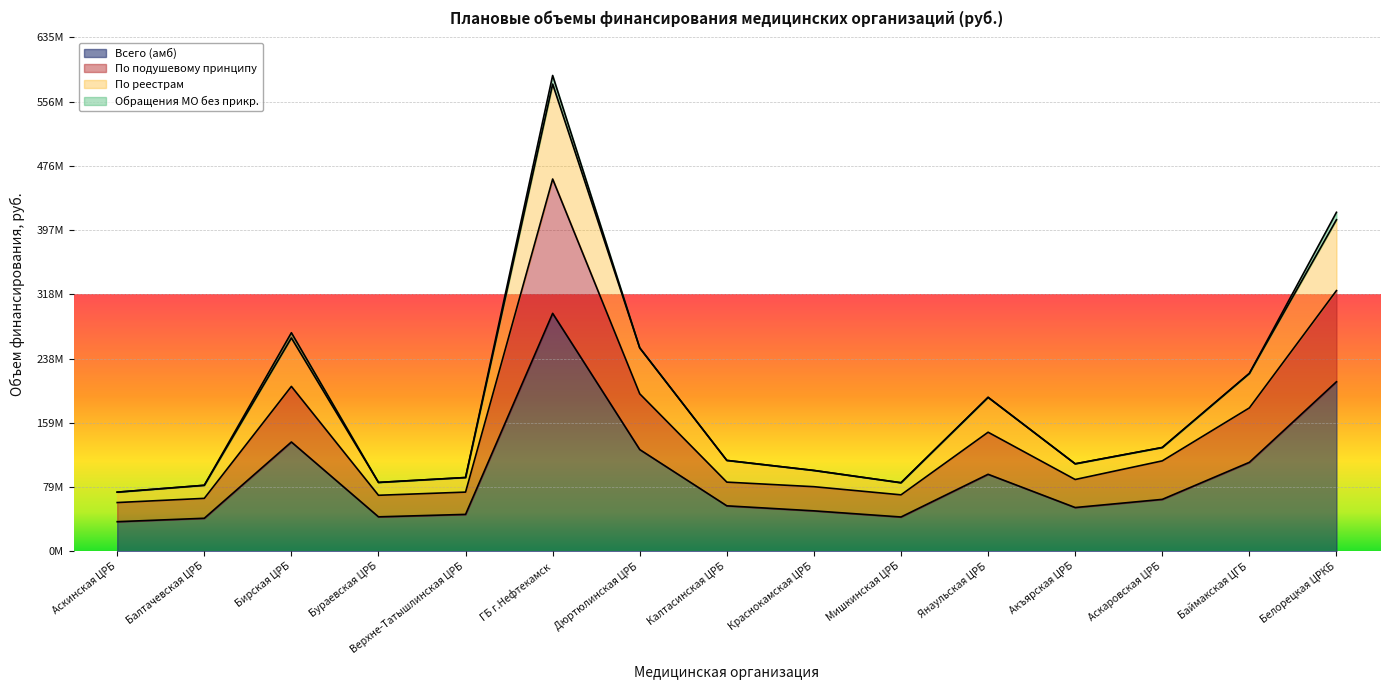

What is the label of the 13th point from the right?

Бирская ЦРБ